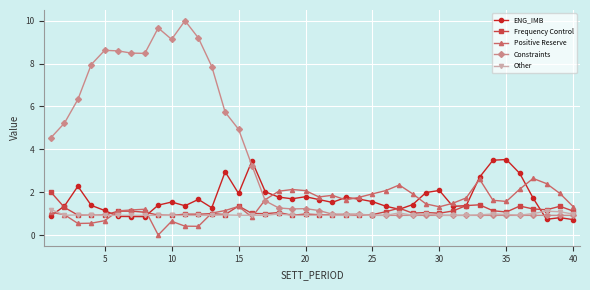

Which series has the largest total across all categories?

Constraints